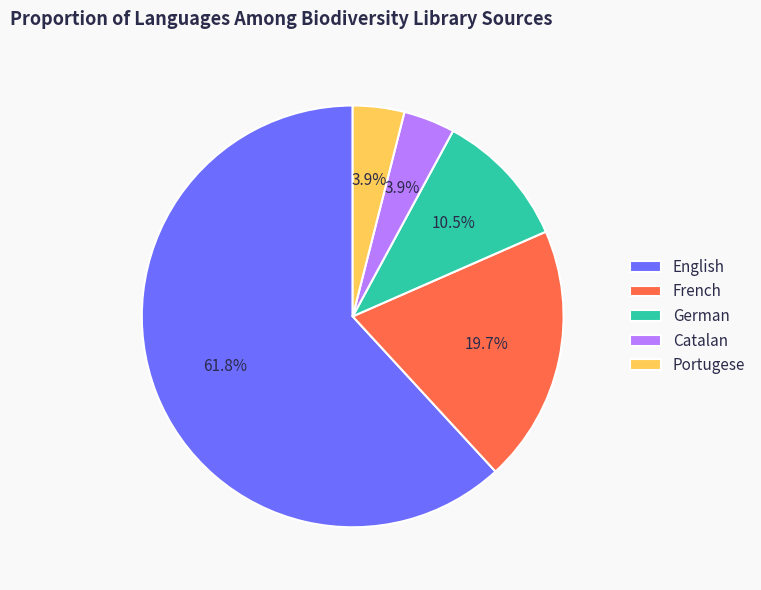

To the nearest percent, what portion does French represent?

20%